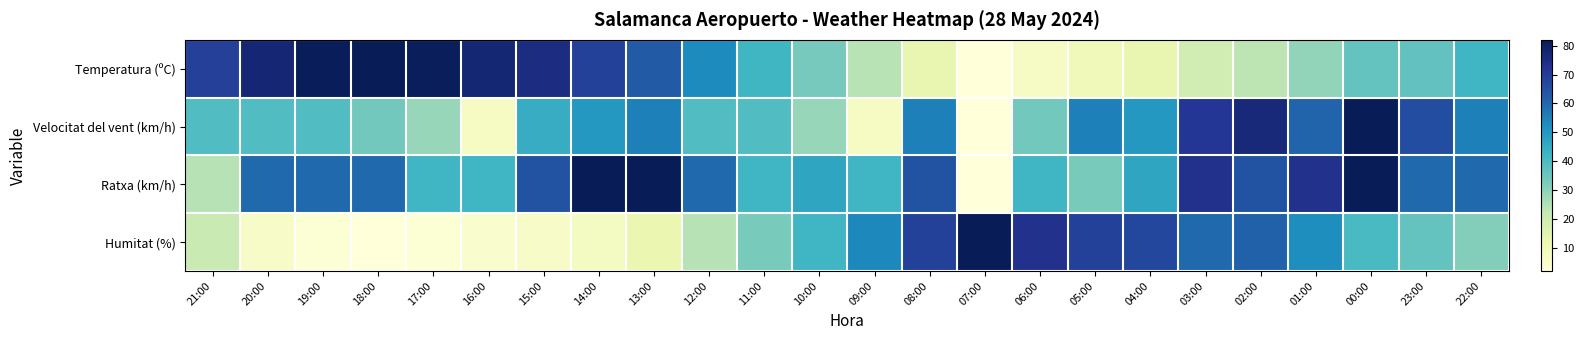

Between 00:00 and 21:00, which is larger?

21:00